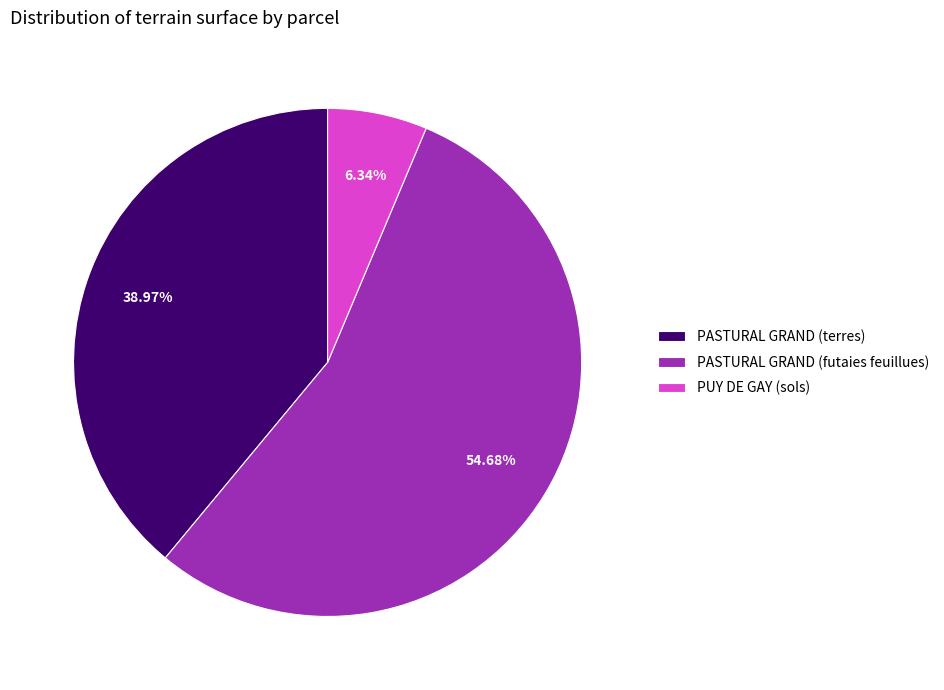

To the nearest percent, what percentage of the pie is PASTURAL GRAND (terres)?

39%